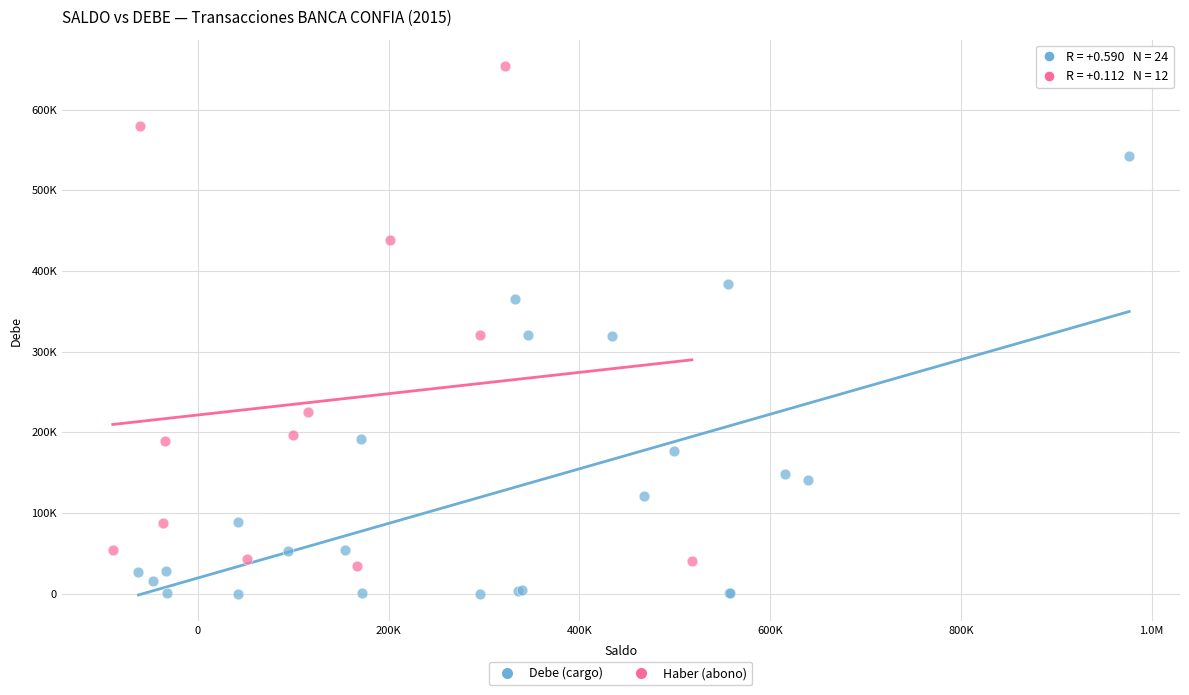

What are all the series names shown in the legend?

Debe (cargo), Haber (abono)